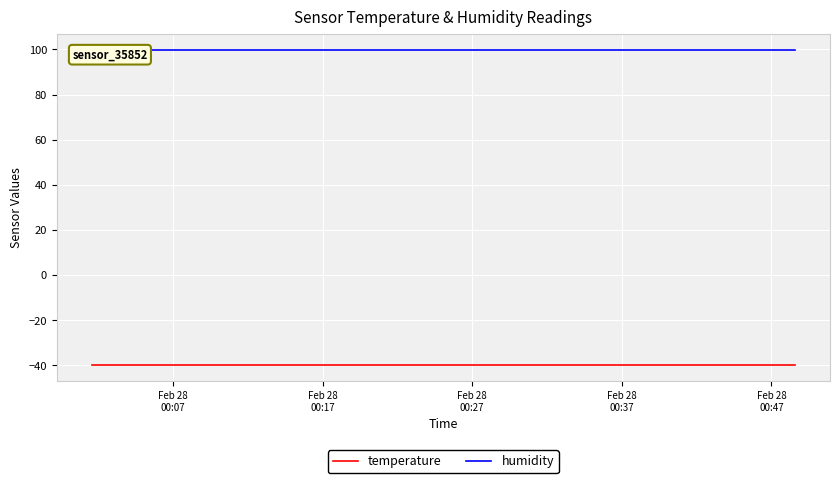

What are all the series names shown in the legend?

temperature, humidity